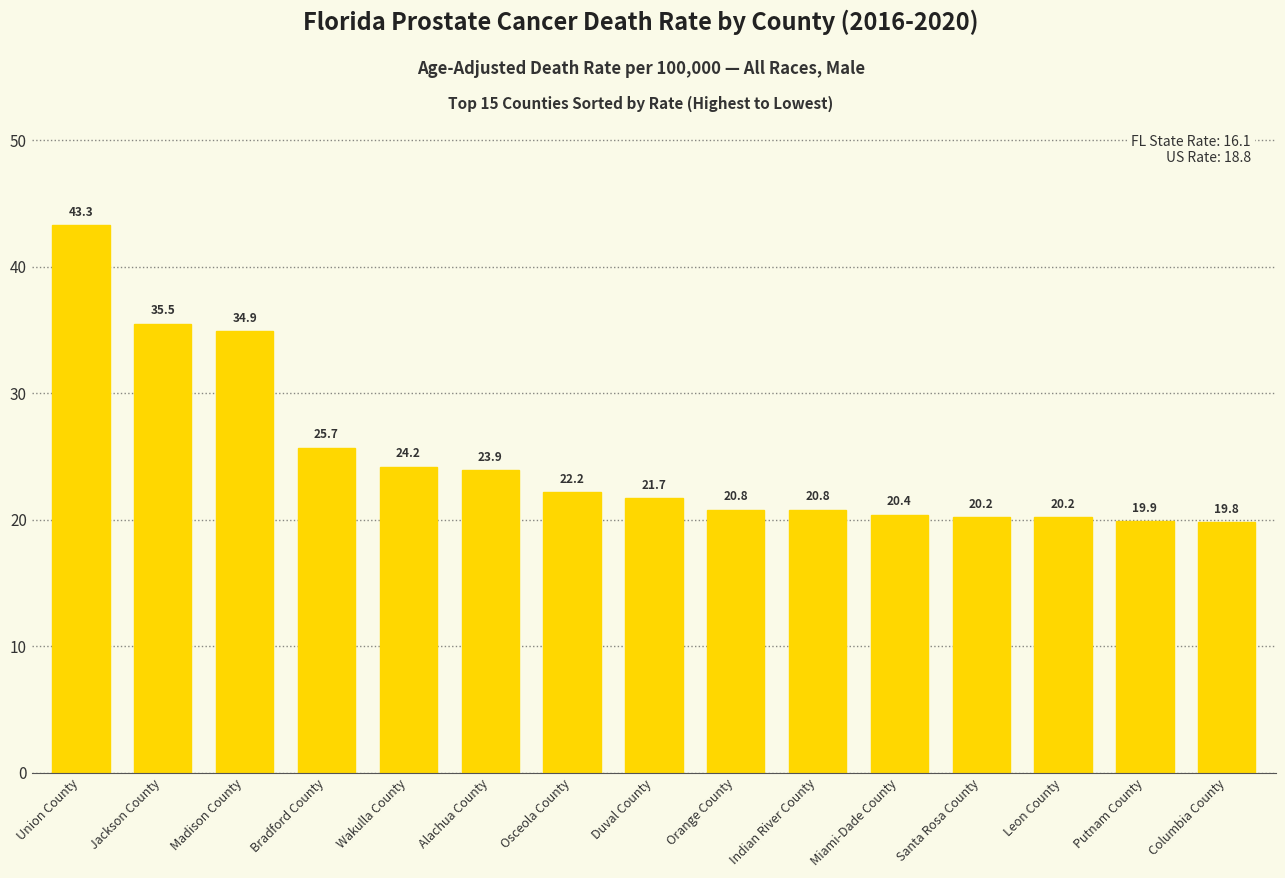

At which label does the data first exceed 21?

Union County